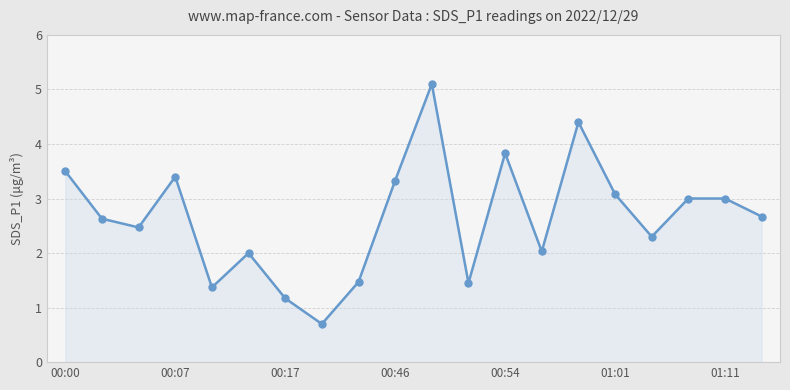

What is the difference between the second highest and second lowest values?

3.2